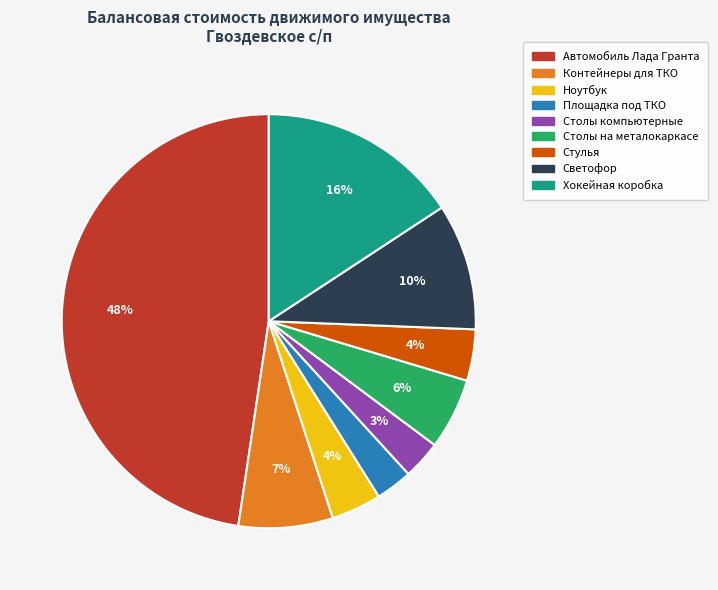

Is there any slice that represents more than half of the pie?

No